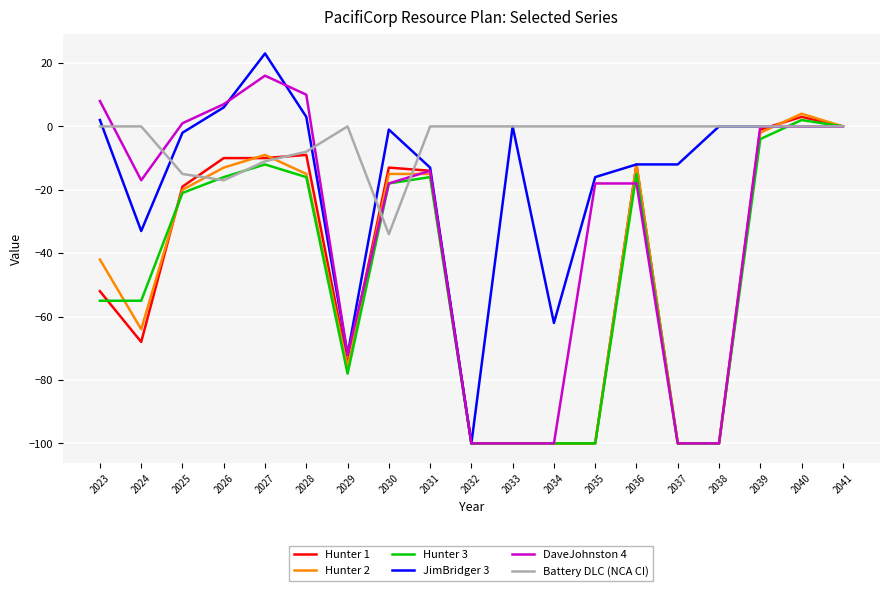

At which category does the chart reach its peak across all series?

2027